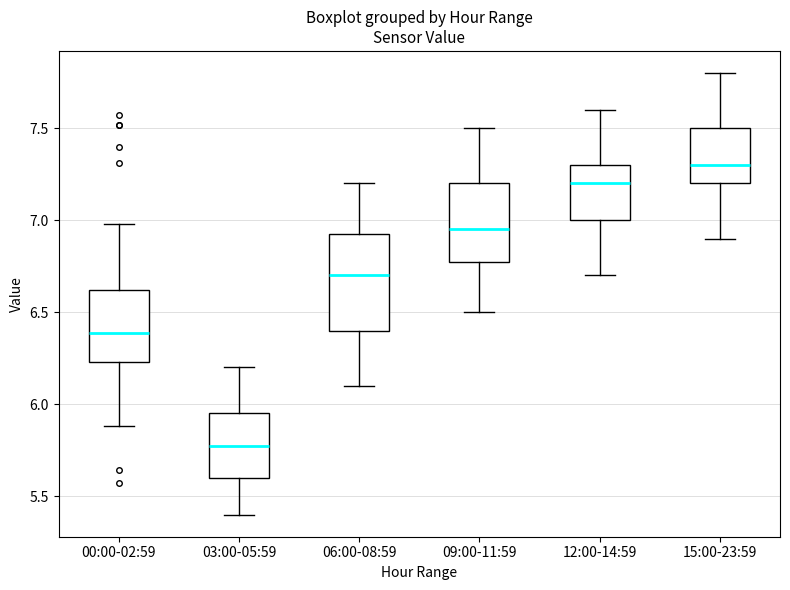

Reading left to right, read every box against the y-axis: the position of its median line, the range the box covers, and the ends of its whiskers. The values are not printed on the chart, so give them approximately, as read against the axis.

00:00-02:59: median 6.40, box 6.25 to 6.60, whiskers 5.90 to 7.00
03:00-05:59: median 5.80, box 5.60 to 5.95, whiskers 5.40 to 6.20
06:00-08:59: median 6.70, box 6.40 to 6.95, whiskers 6.10 to 7.20
09:00-11:59: median 6.95, box 6.80 to 7.20, whiskers 6.50 to 7.50
12:00-14:59: median 7.20, box 7.00 to 7.30, whiskers 6.70 to 7.60
15:00-23:59: median 7.30, box 7.20 to 7.50, whiskers 6.90 to 7.80